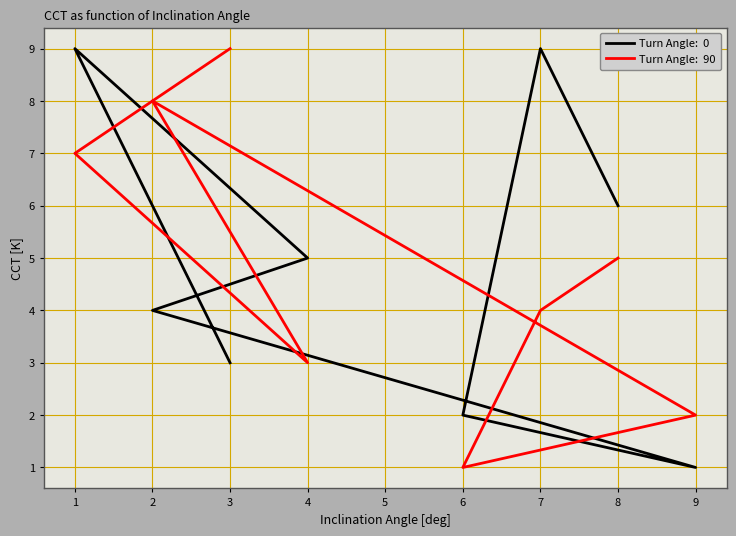

Which has a higher value, 3 or 7?

7